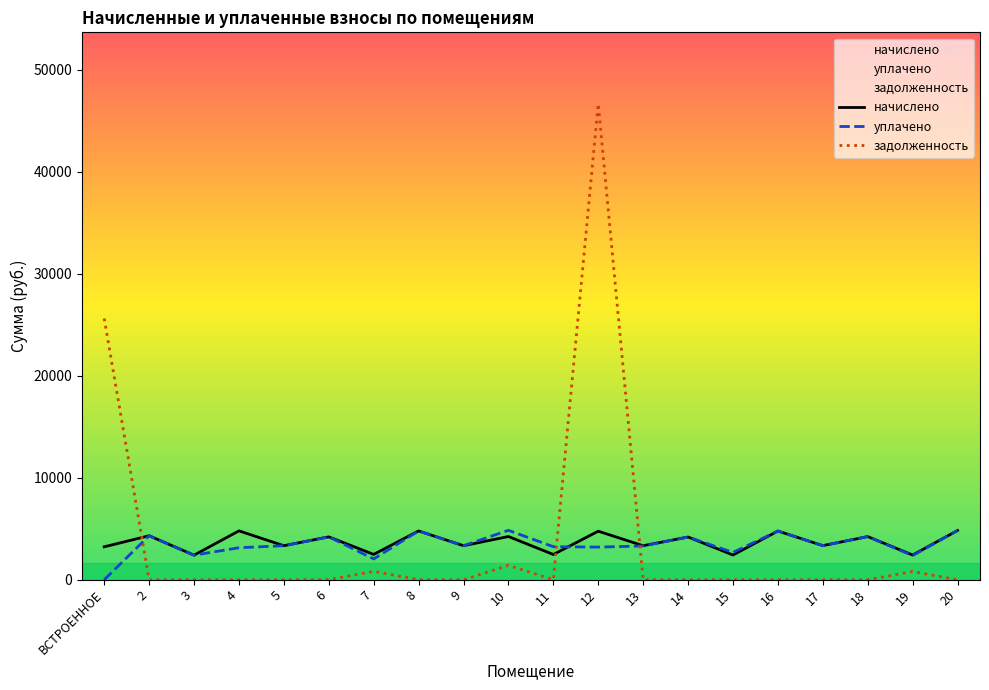

Between 8 and 19, which series saw the biggest shift?

уплачено